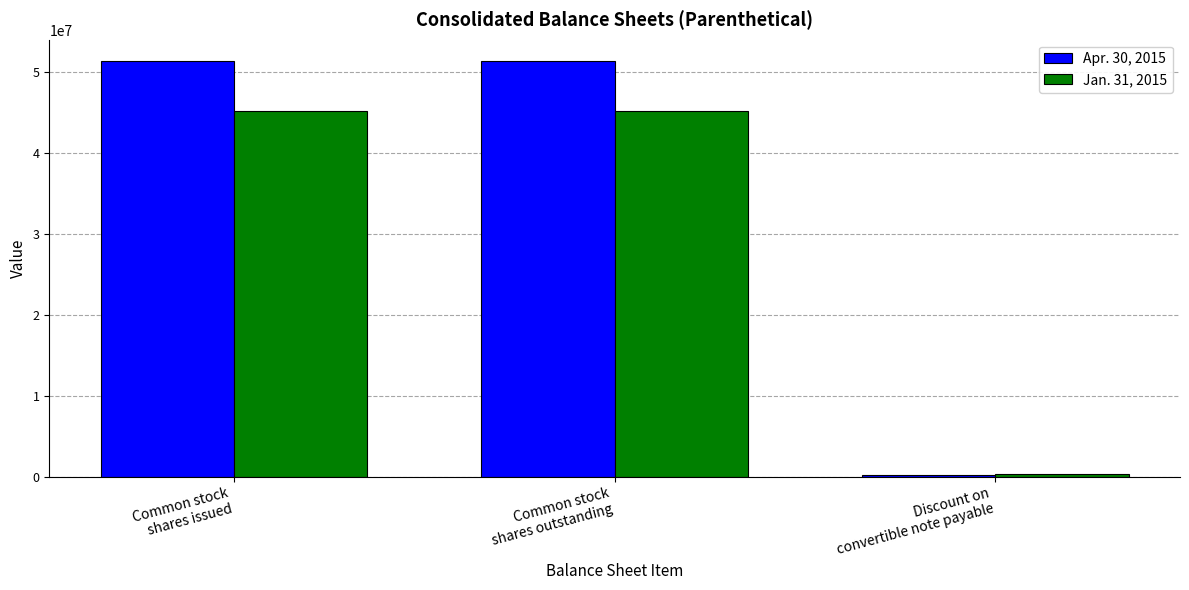

Which series has the largest range (max minus min)?

Apr. 30, 2015